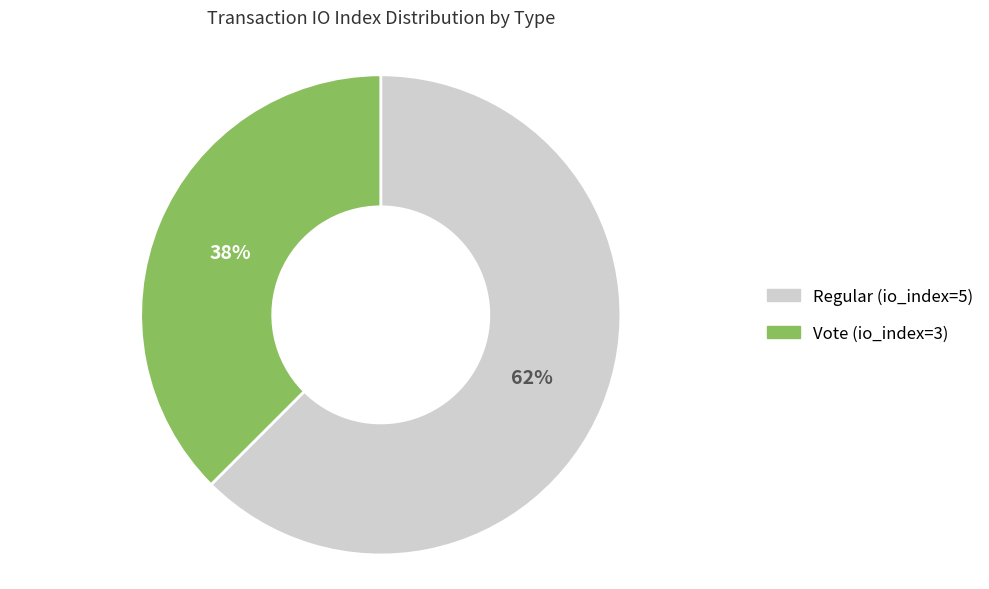

Count the number of slices in the pie.

2